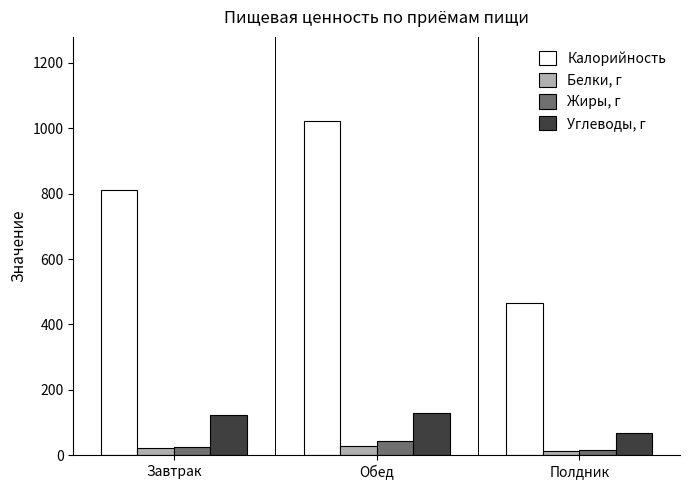

Rank the series at Полдник from lowest to highest value.

Белки, г, Жиры, г, Углеводы, г, Калорийность